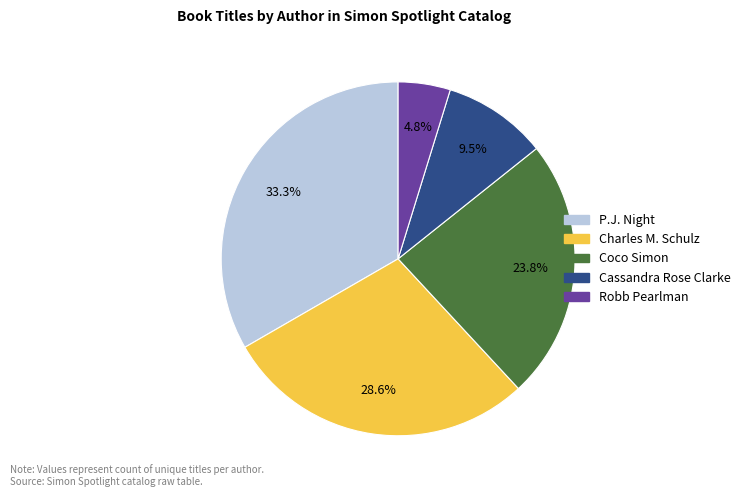

Which slice is the largest?

P.J. Night